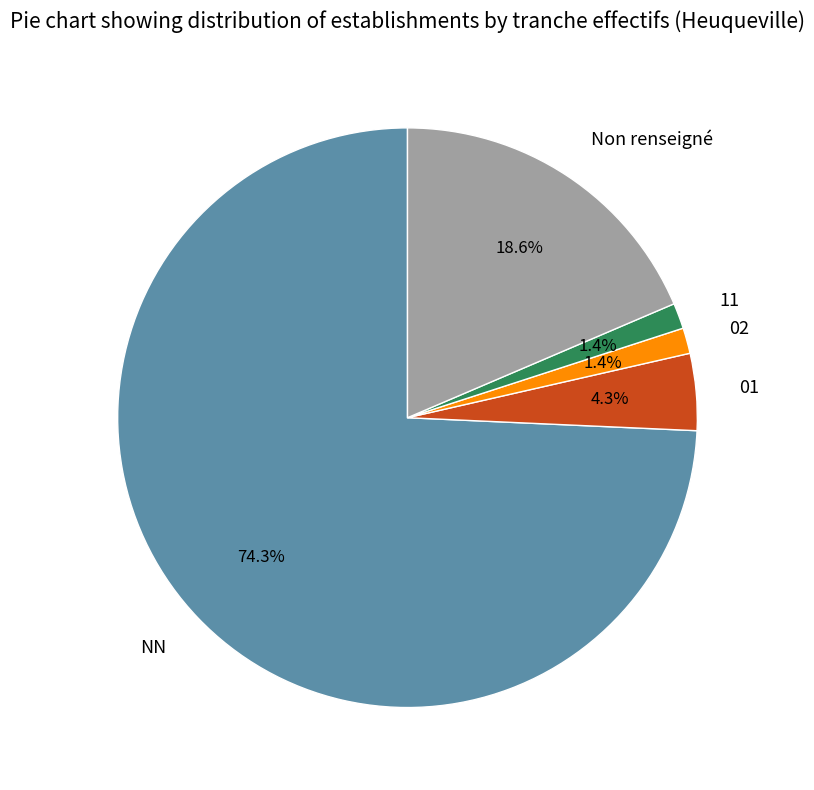

What is the ratio of the value at NN to the value at Non renseigné?

4.0